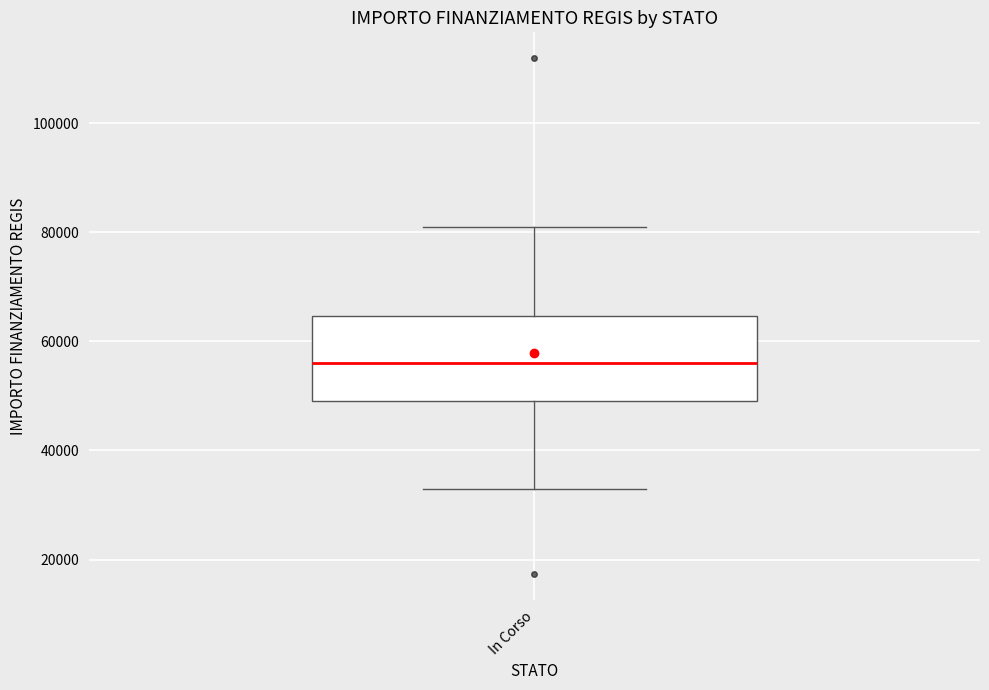

Where does the lower whisker of the box for In Corso end on the y-axis? The values are not printed on the chart, so give them approximately, as read against the axis.

32000